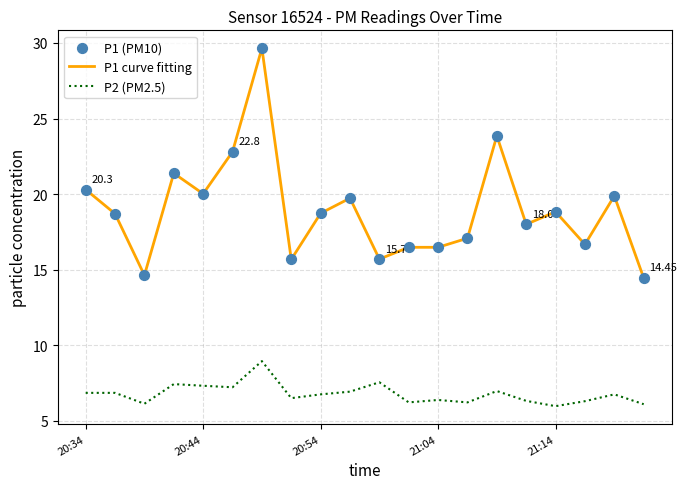

Which series has the largest total across all categories?

P1 curve fitting